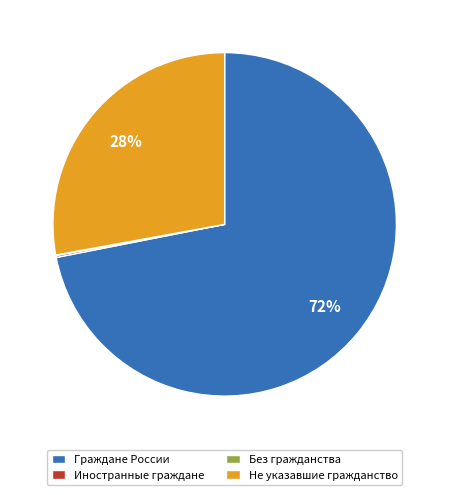

Which has a higher value, Граждане России or Не указавшие гражданство?

Граждане России